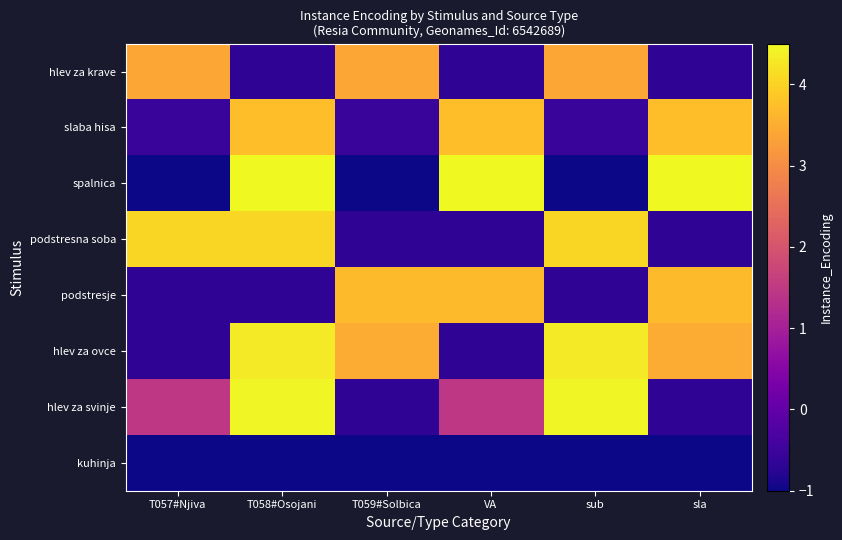

Reading left to right, list all the values displayed in this chart.

hlev za krave: T057#Njiva=3.4	T058#Osojani=-0.7	T059#Solbica=3.4	VA=-0.7	sub=3.4	sla=-0.7
slaba hisa: T057#Njiva=-0.6	T058#Osojani=3.7	T059#Solbica=-0.6	VA=3.7	sub=-0.6	sla=3.7
spalnica: T057#Njiva=-1.0	T058#Osojani=4.5	T059#Solbica=-1.0	VA=4.5	sub=-1.0	sla=4.5
podstresna soba: T057#Njiva=4.1	T058#Osojani=4.1	T059#Solbica=-0.7	VA=-0.7	sub=4.1	sla=-0.7
podstresje: T057#Njiva=-0.7	T058#Osojani=-0.7	T059#Solbica=3.7	VA=3.7	sub=-0.7	sla=3.7
hlev za ovce: T057#Njiva=-0.7	T058#Osojani=4.3	T059#Solbica=3.5	VA=-0.7	sub=4.3	sla=3.5
hlev za svinje: T057#Njiva=1.5	T058#Osojani=4.4	T059#Solbica=-0.7	VA=1.5	sub=4.4	sla=-0.7
kuhinja: T057#Njiva=-1.0	T058#Osojani=-1.0	T059#Solbica=-1.0	VA=-1.0	sub=-1.0	sla=-1.0